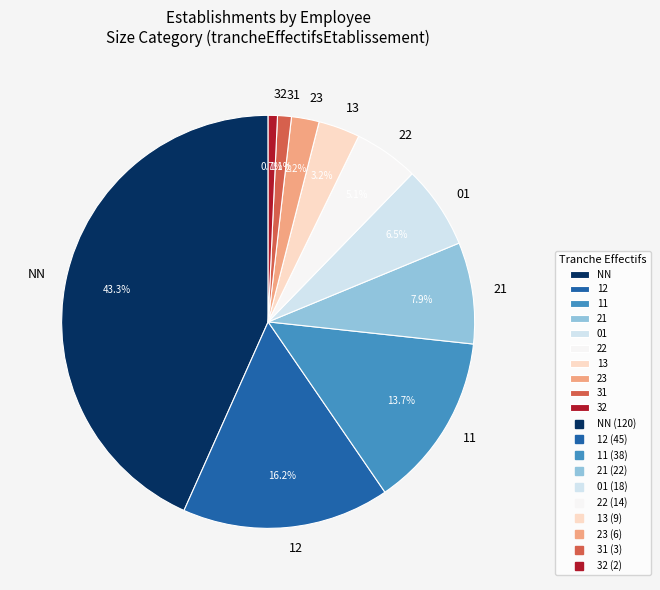

Which has a higher value, 11 or 31?

11